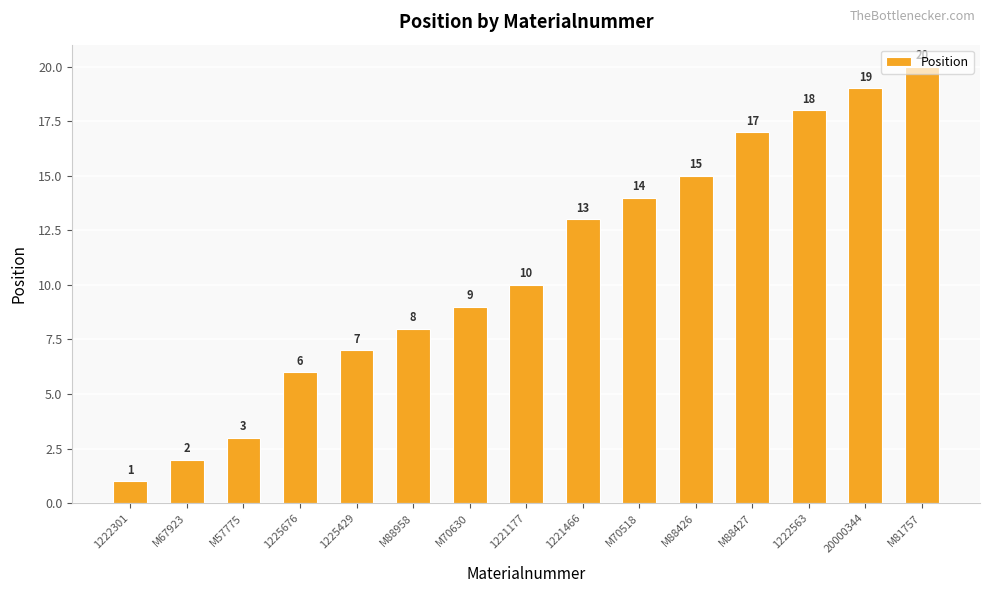

The value at 1225676 is 10. True or false?

False